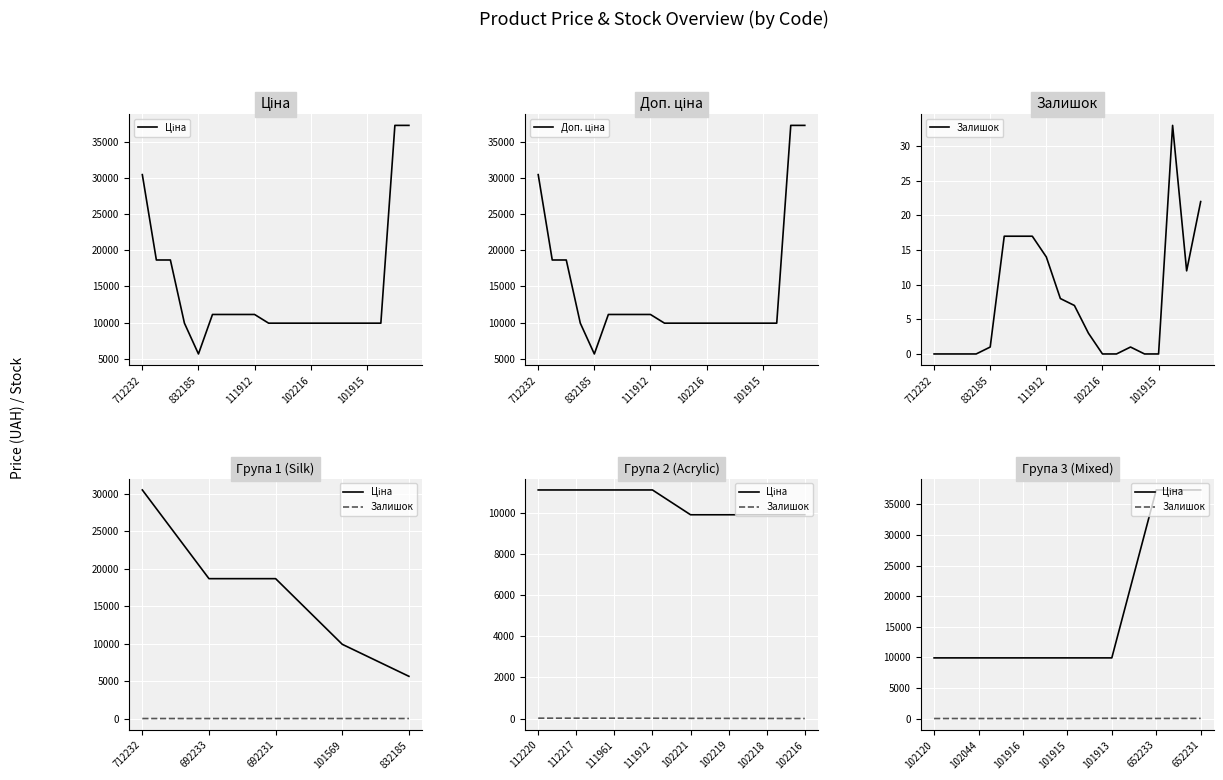

What position from the right is 285101913?

3